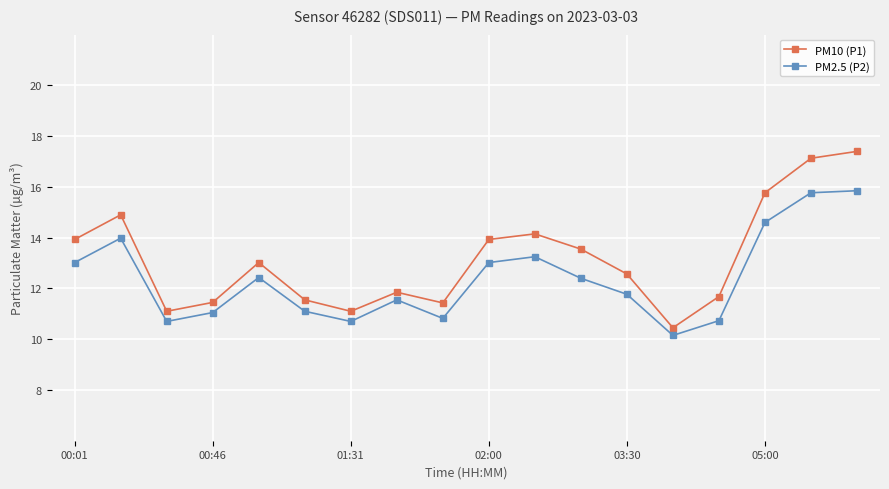

What are all the series names shown in the legend?

PM10 (P1), PM2.5 (P2)